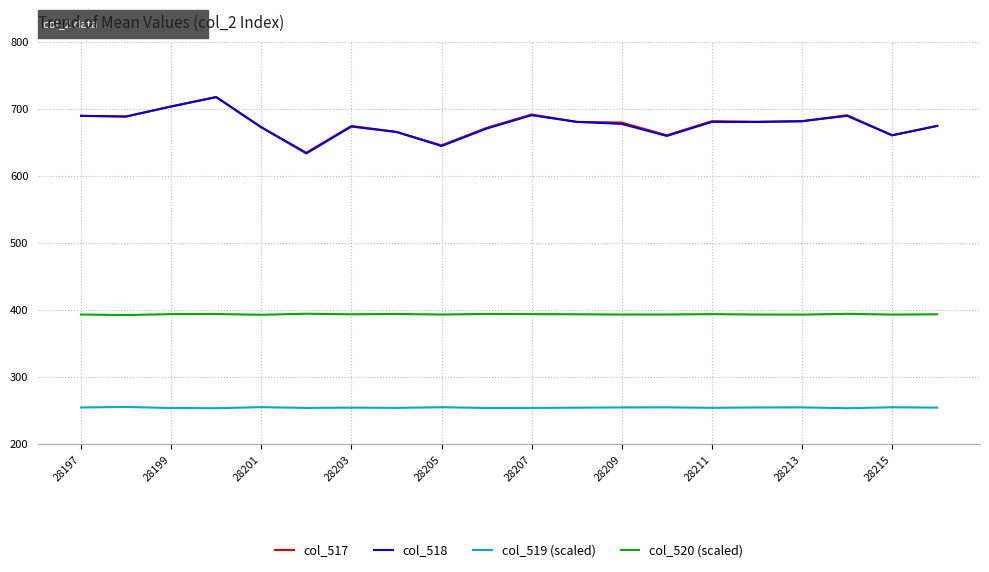

What are all the series names shown in the legend?

col_517, col_518, col_519 (scaled), col_520 (scaled)